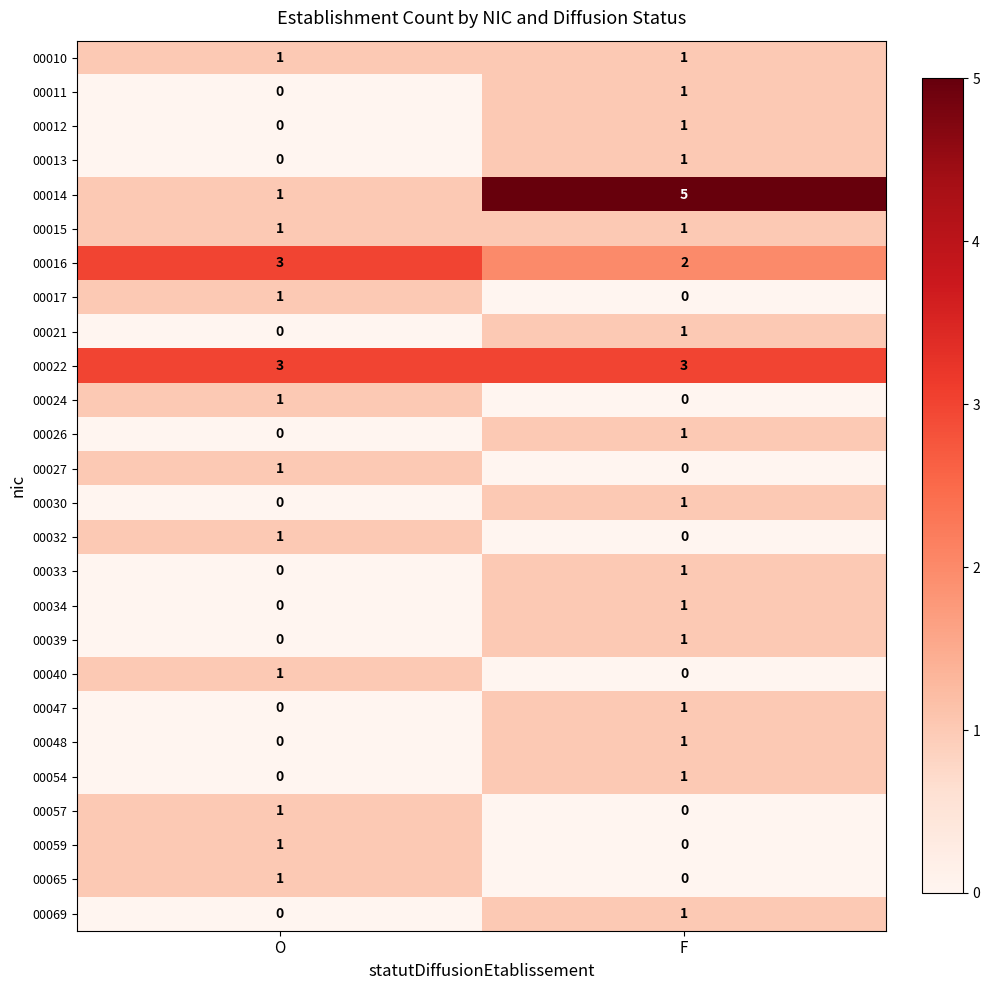

What is the difference between the highest and lowest values at F?

5